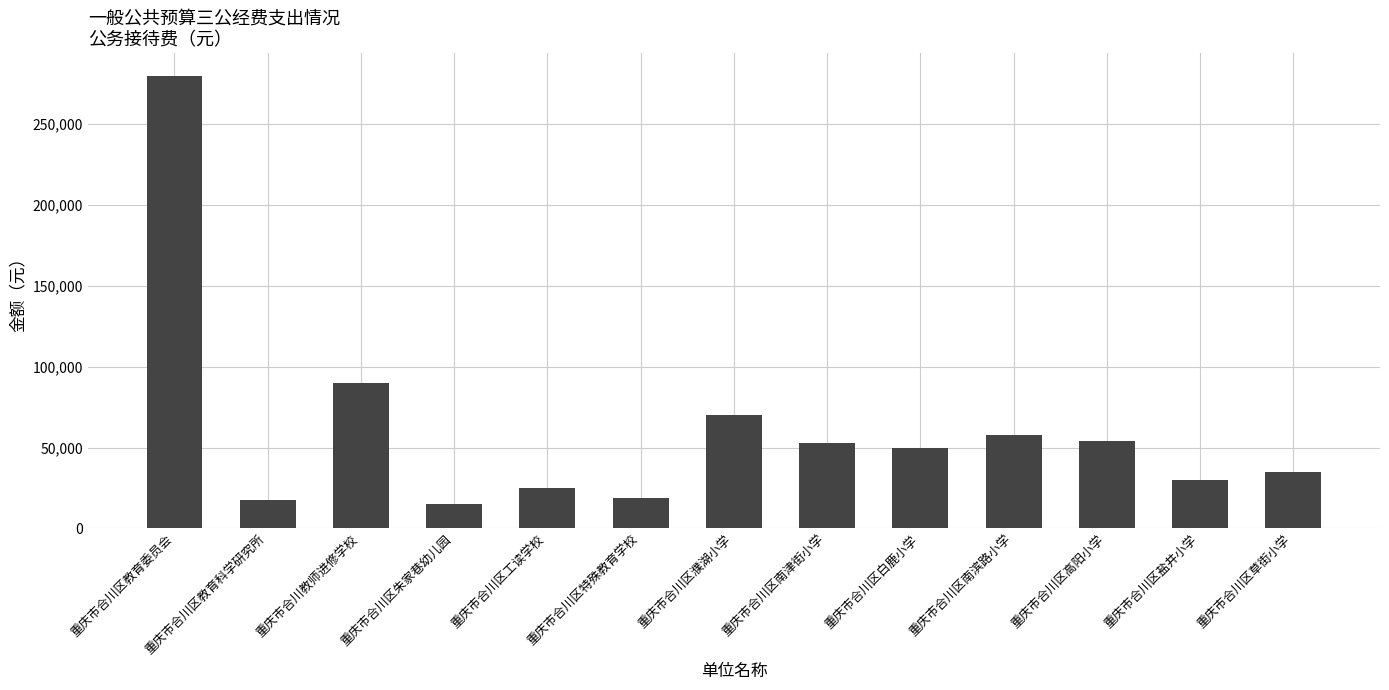

What is the ratio of the value at 重庆市合川区朱家巷幼儿园 to the value at 重庆市合川区教育科学研究所?

0.9